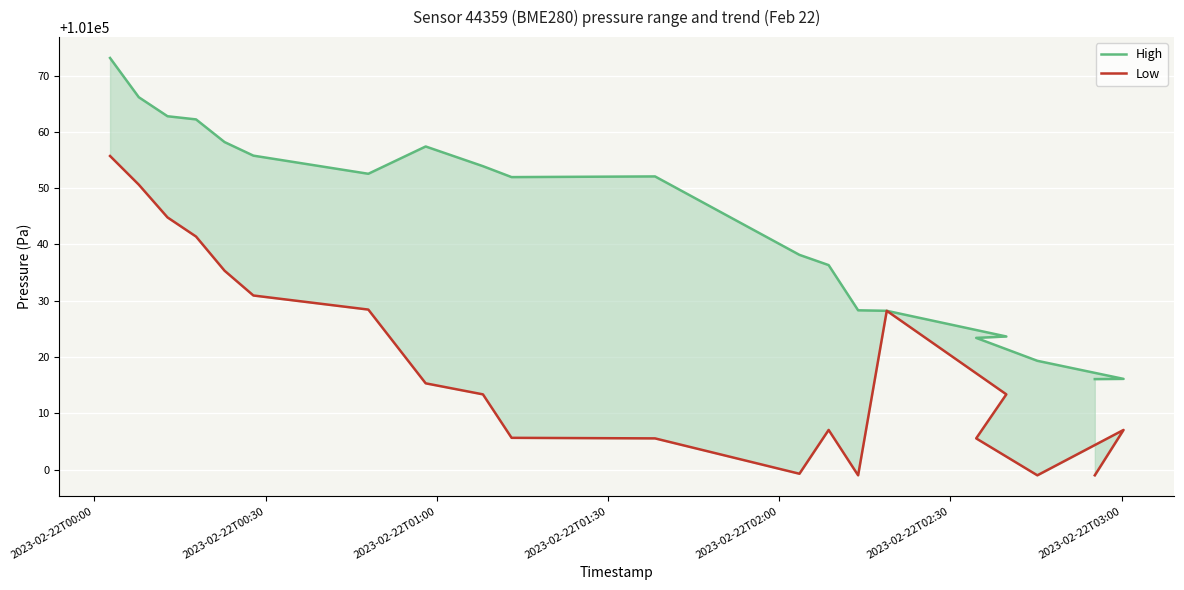

What is the highest value of the High series?

101073.1